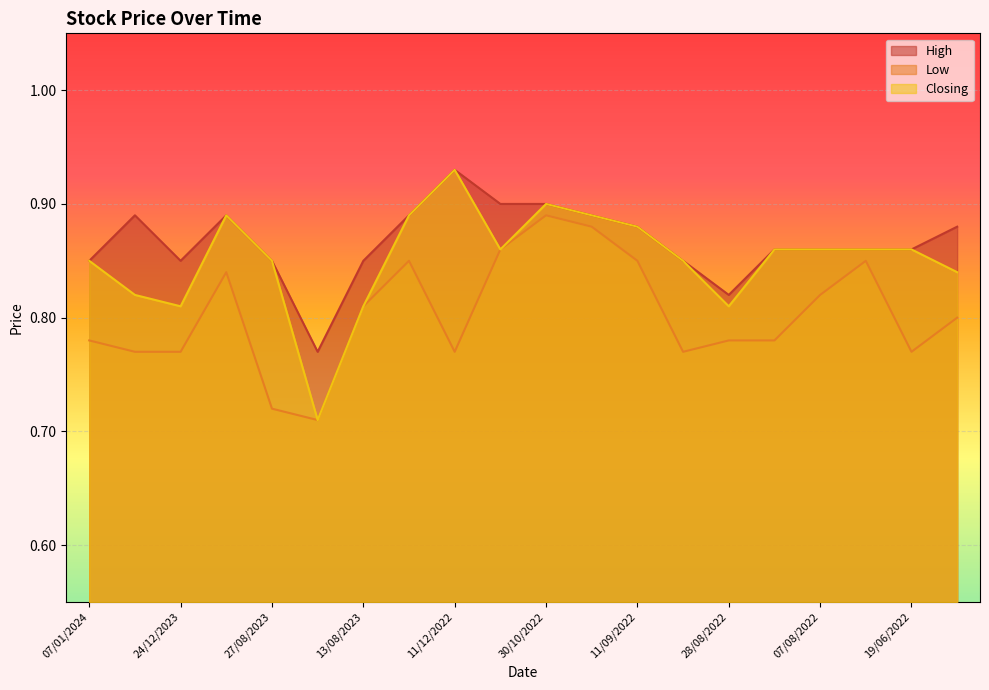

Where is the first local minimum for Low?

20/08/2023